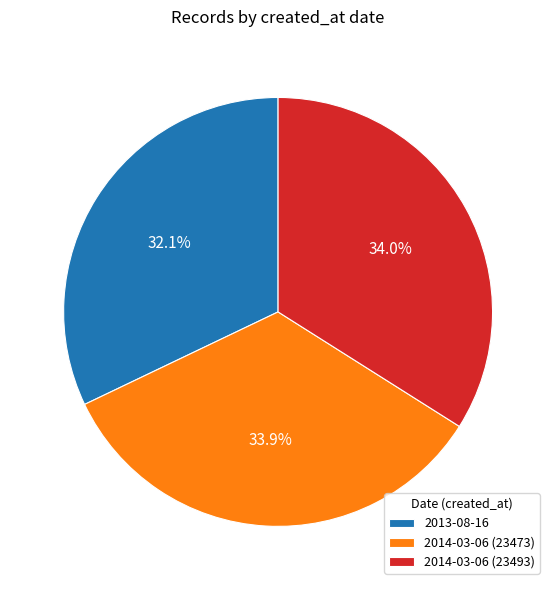

Is 2014-03-06 (23493) the majority of the pie?

No